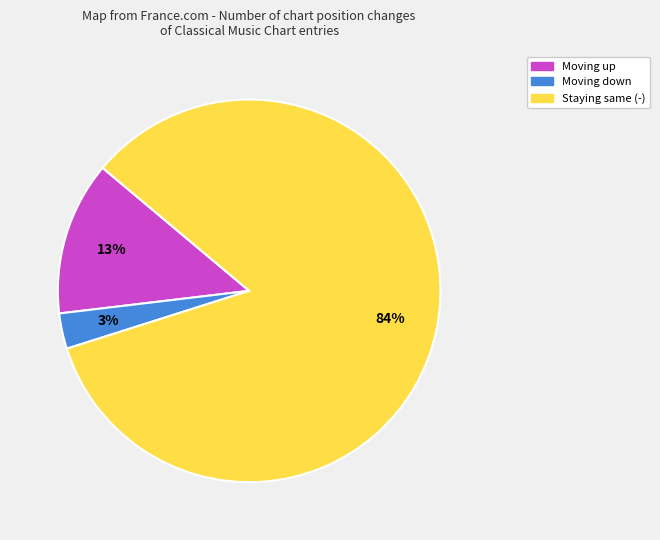

Does any single category account for the majority?

Yes